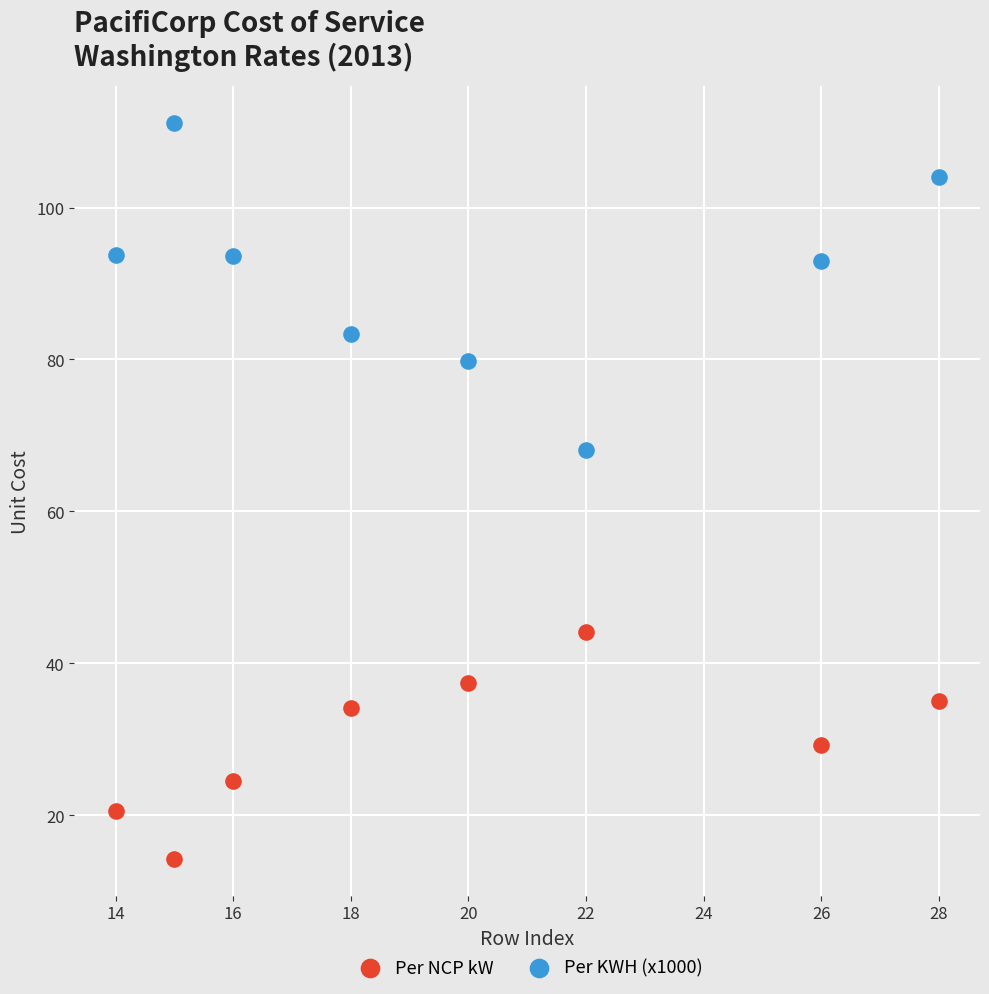

What are all the series names shown in the legend?

Per NCP kW, Per KWH (x1000)